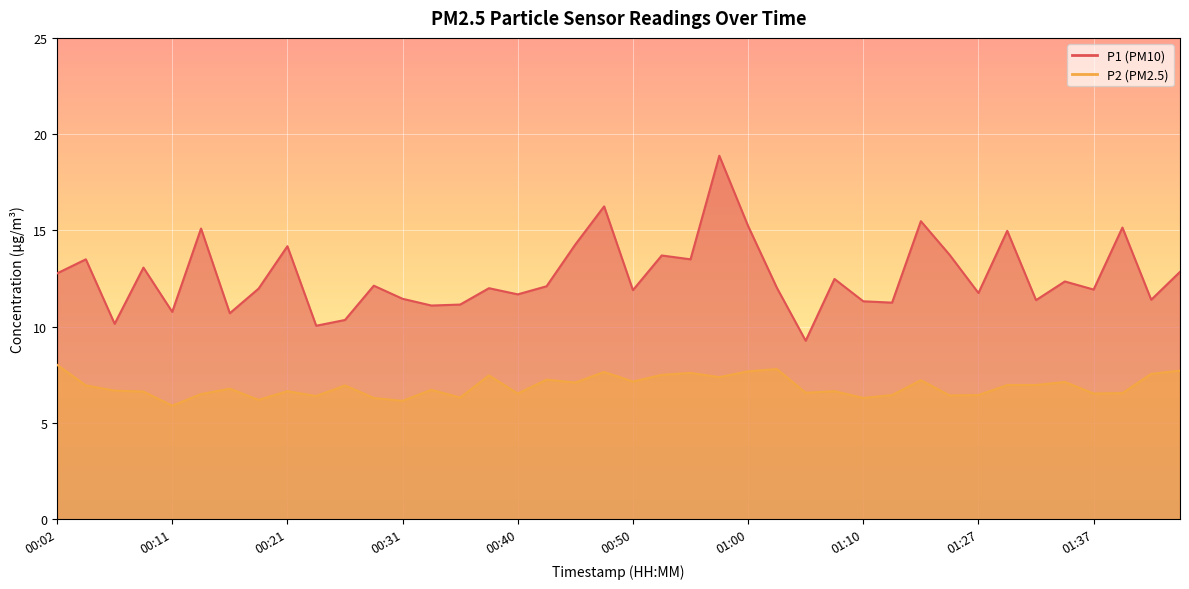

True or false: P1 has more than 0 points higher than both neighbors.

True